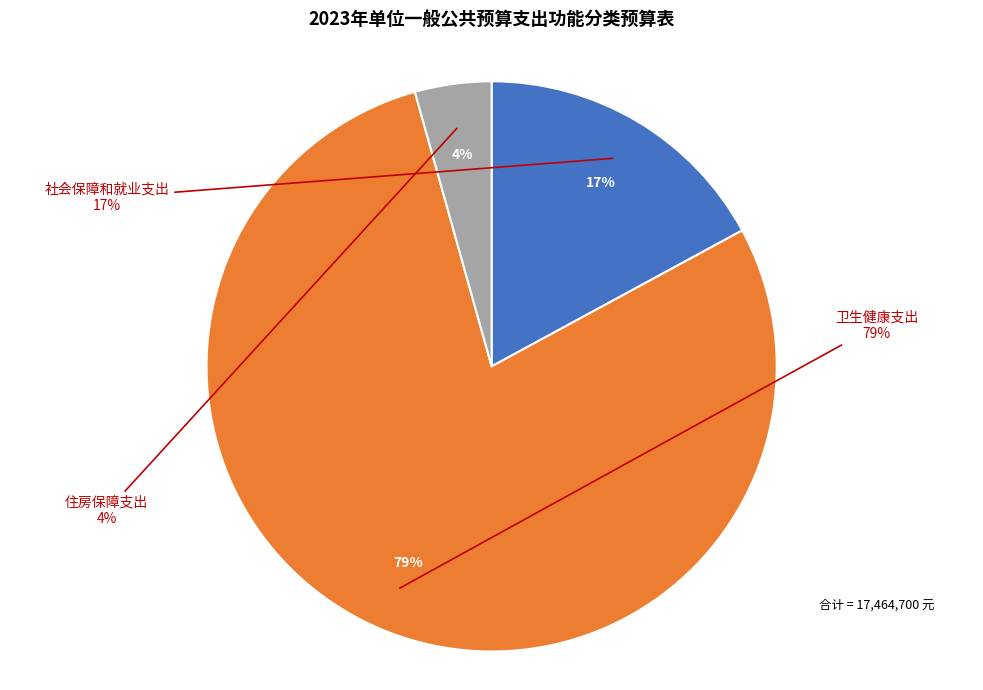

What percentage is the 住房保障支出 slice, to the nearest percent?

4%